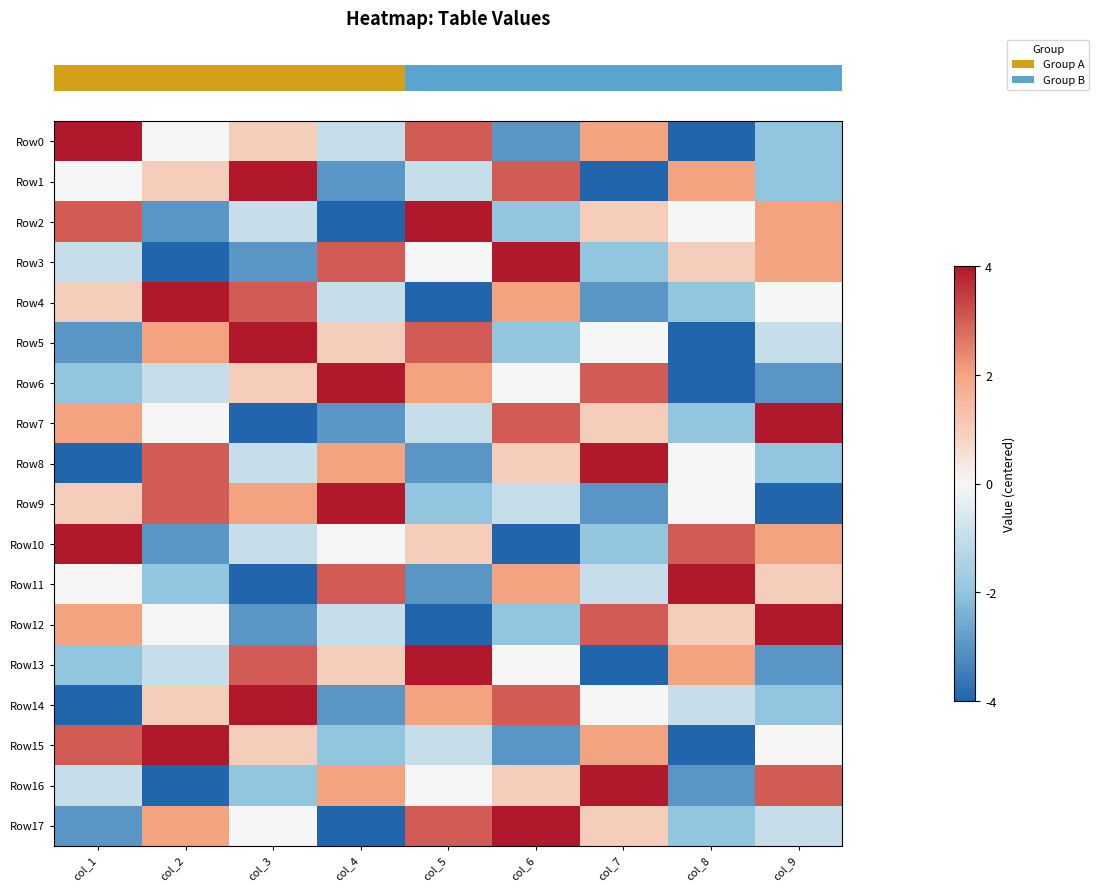

At how many categories does at least one series exceed -1?

9